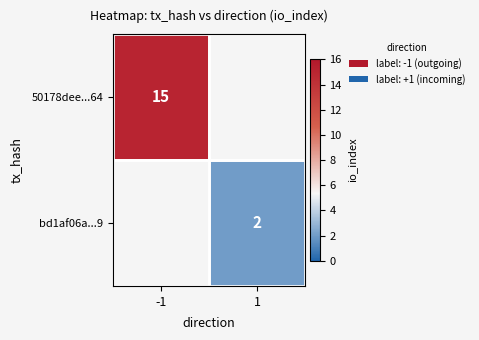

At how many categories does at least one series exceed 9?

1